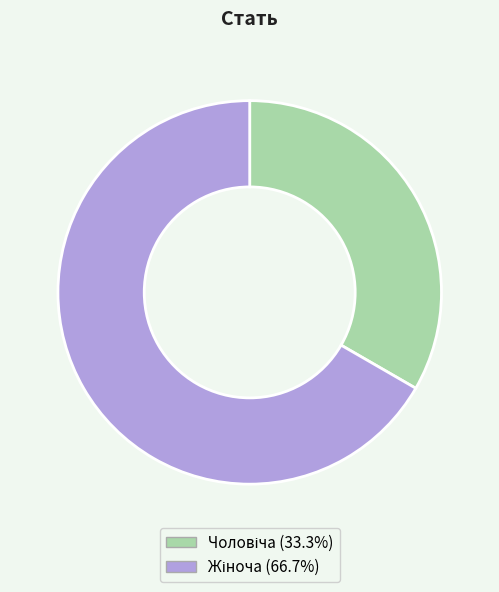

Is there a majority slice in this chart?

Yes